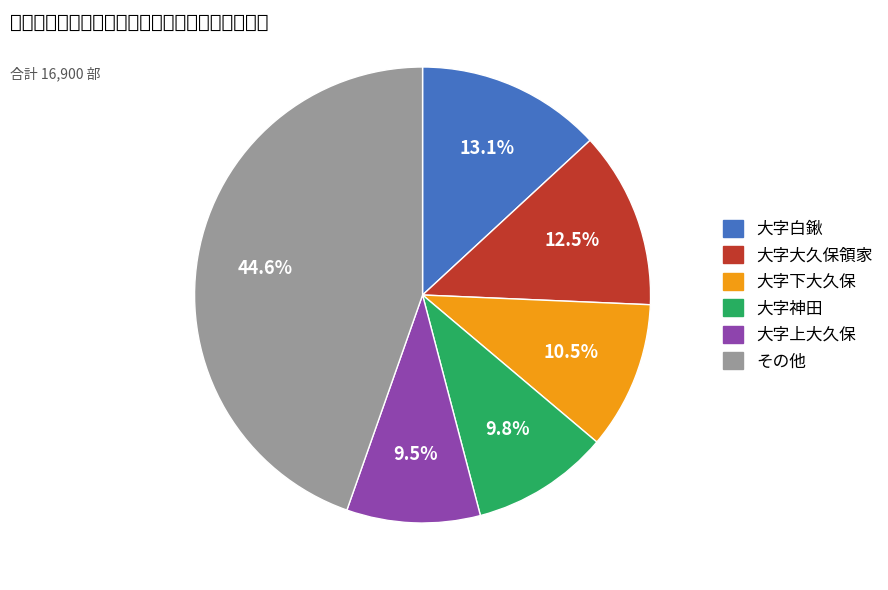

Is there any slice that represents more than half of the pie?

No